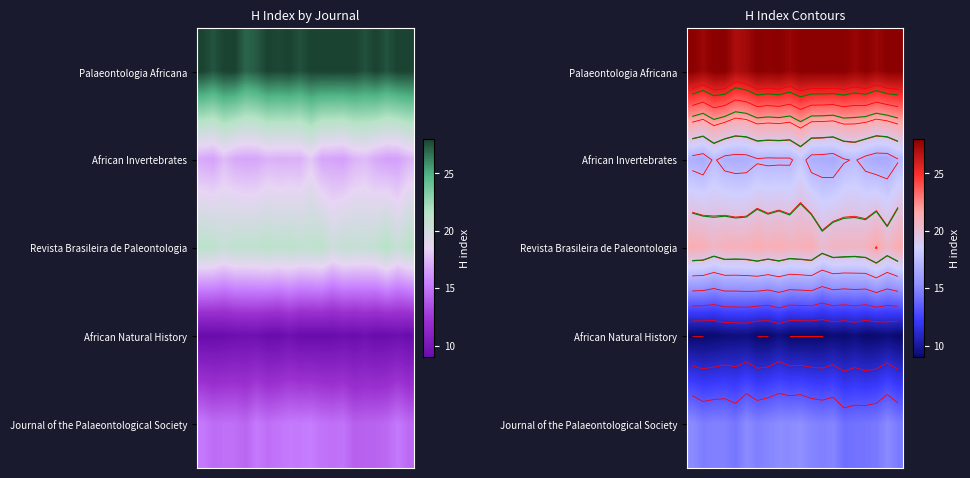

How many distinct data groups are displayed?

5